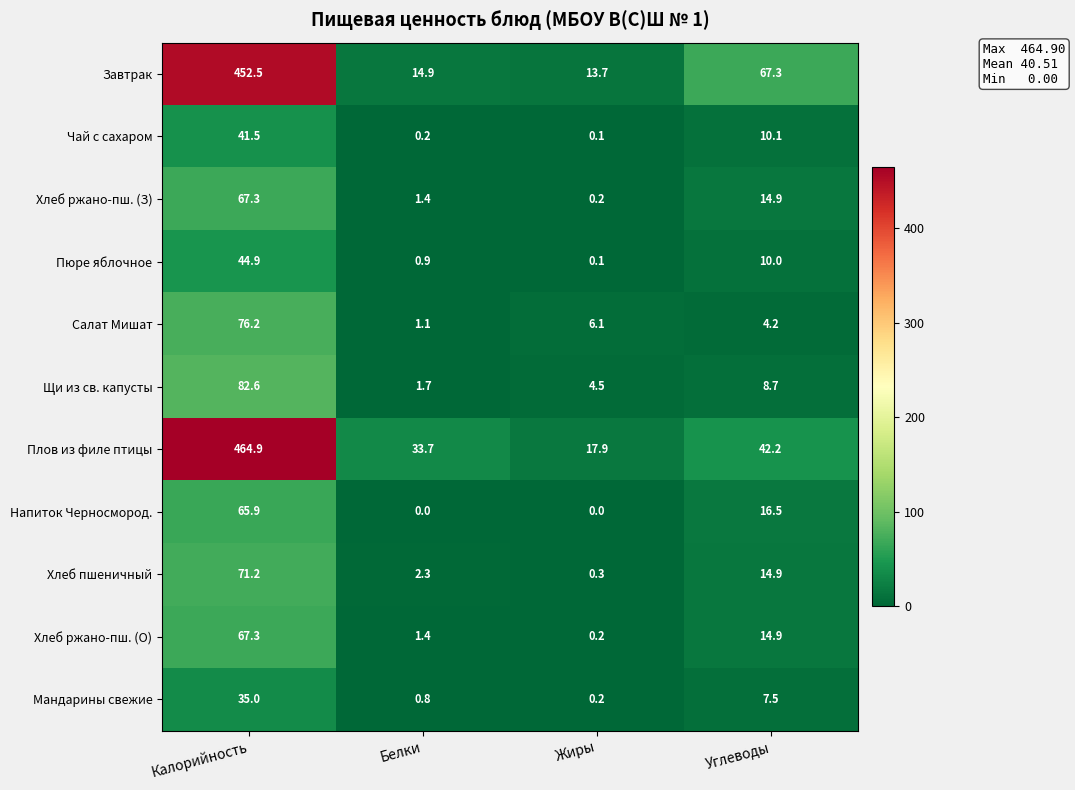

What is the sum of the Напиток Черносмород. values at Жиры and Калорийность?

65.9